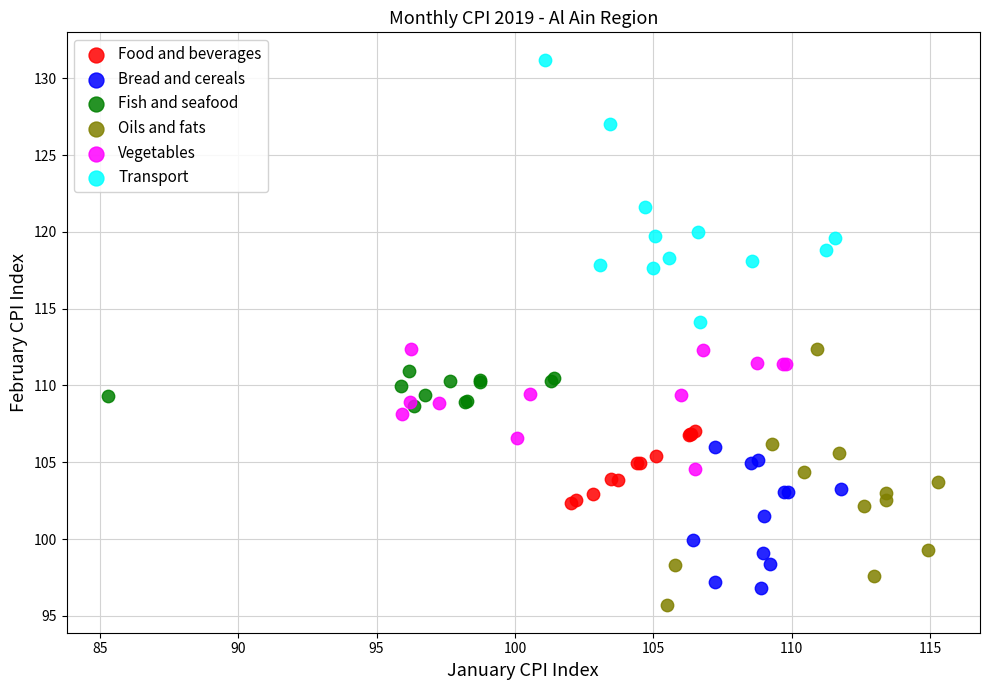

Which series reaches the maximum Y coordinate?

Transport